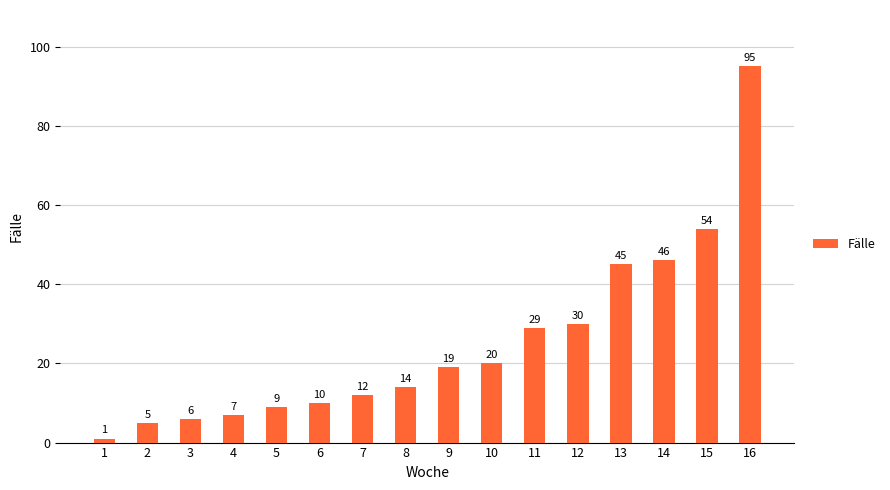

Reading right to left, transcribe all the data shown in this chart.

95	54	46	45	30	29	20	19	14	12	10	9	7	6	5	1